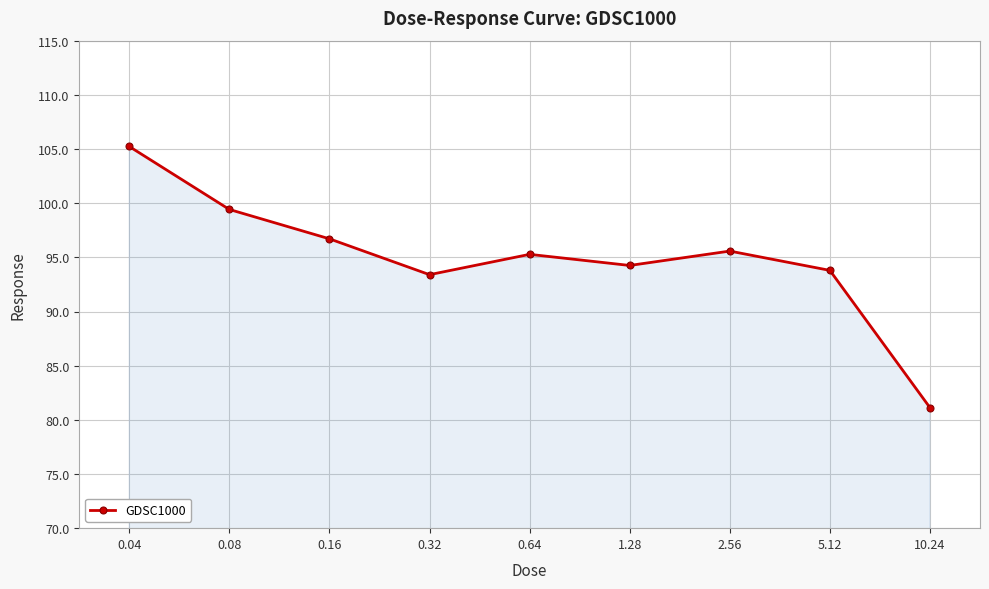

At which label does the data first exceed 95?

0.04